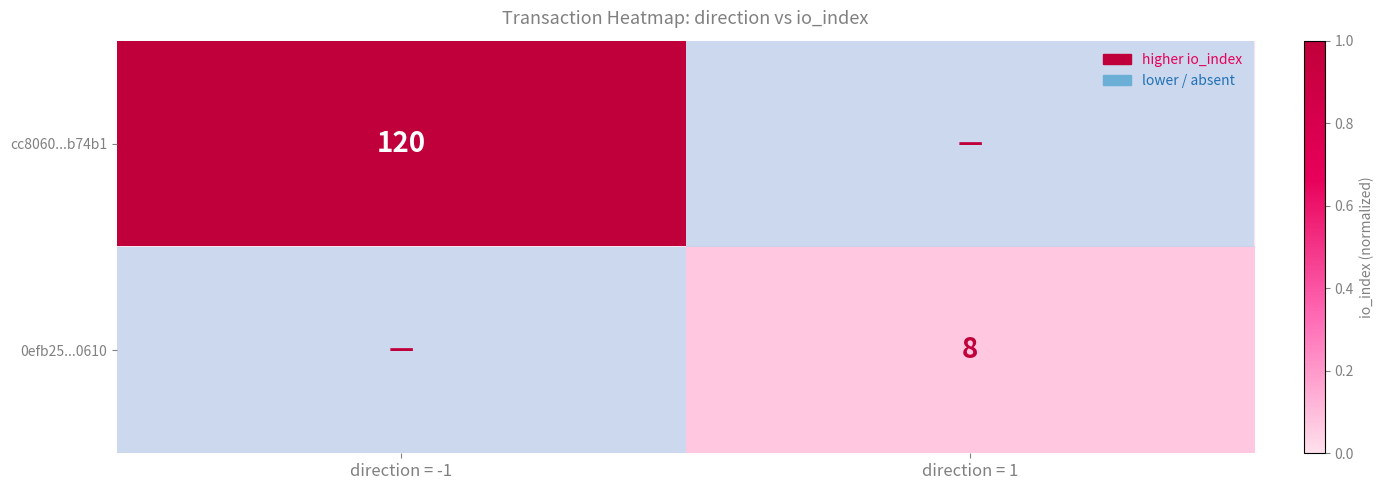

The value of 0efb25...0610 at direction = 1 is 8. True or false?

True